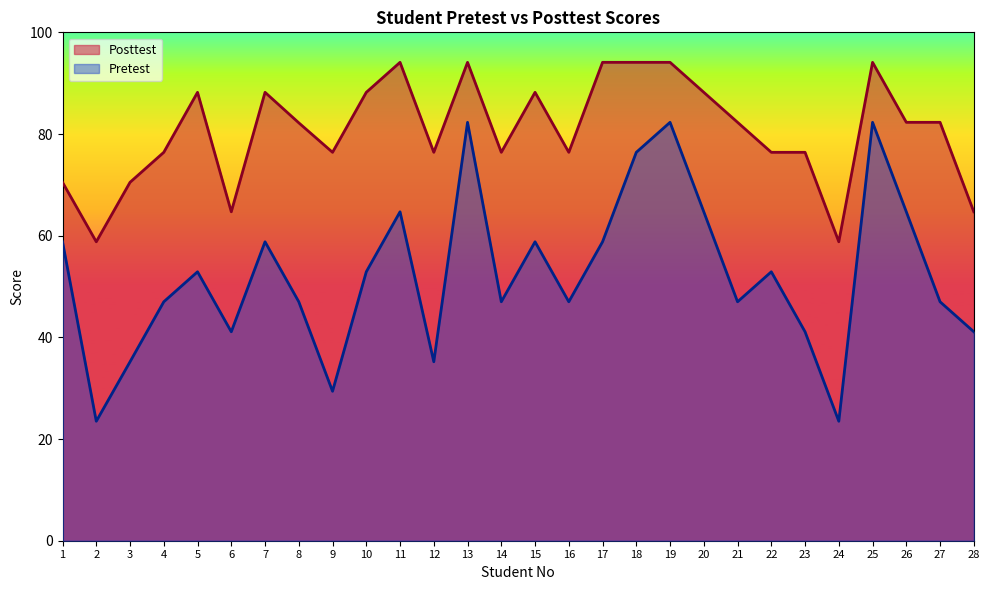

Is the value of Pretest at 22 greater than the value of Posttest at 18?

No